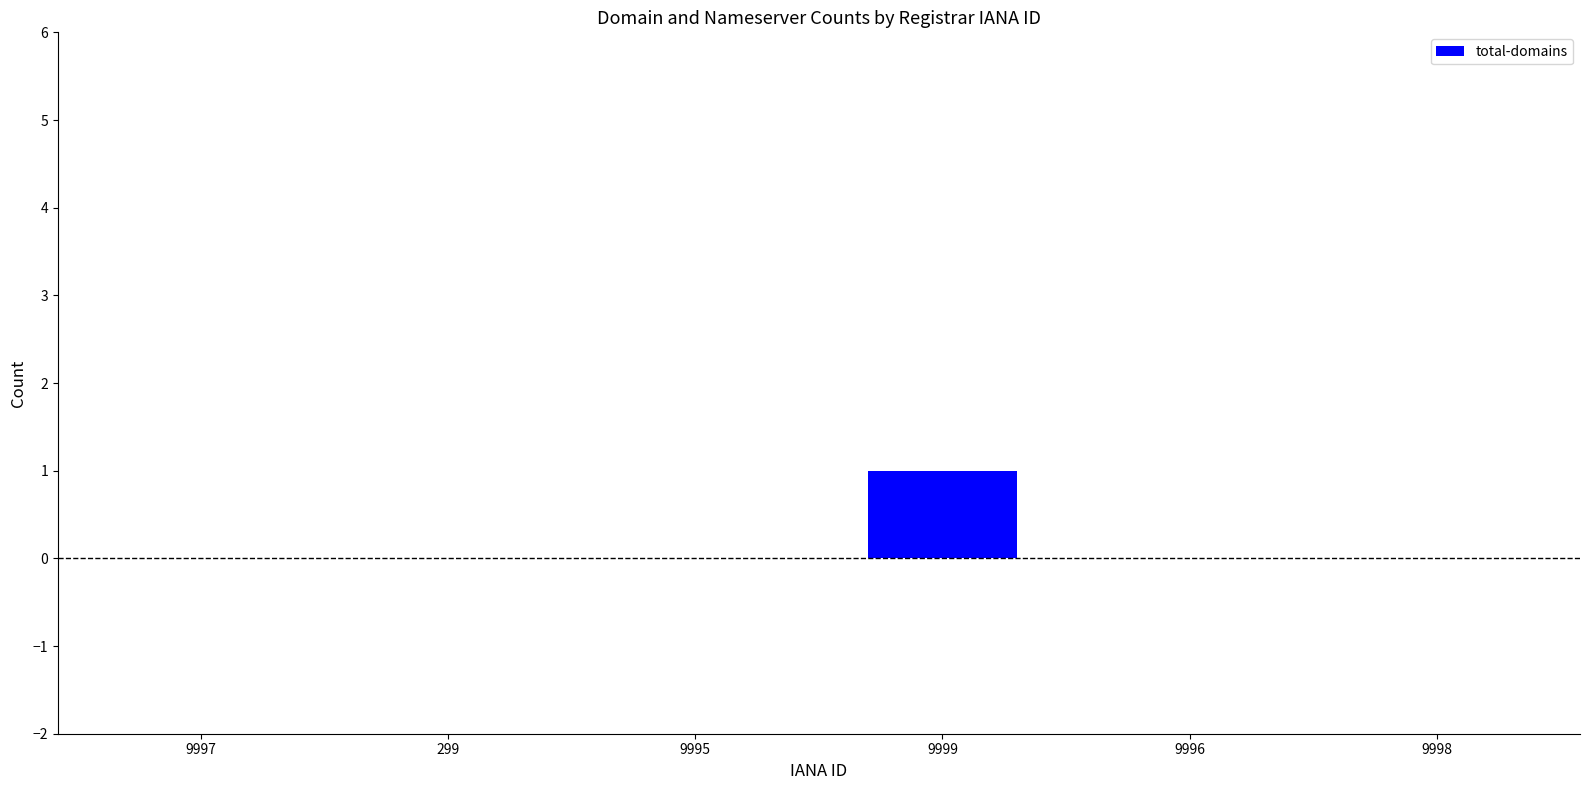

True or false: the data shows 1 at 9999.

True